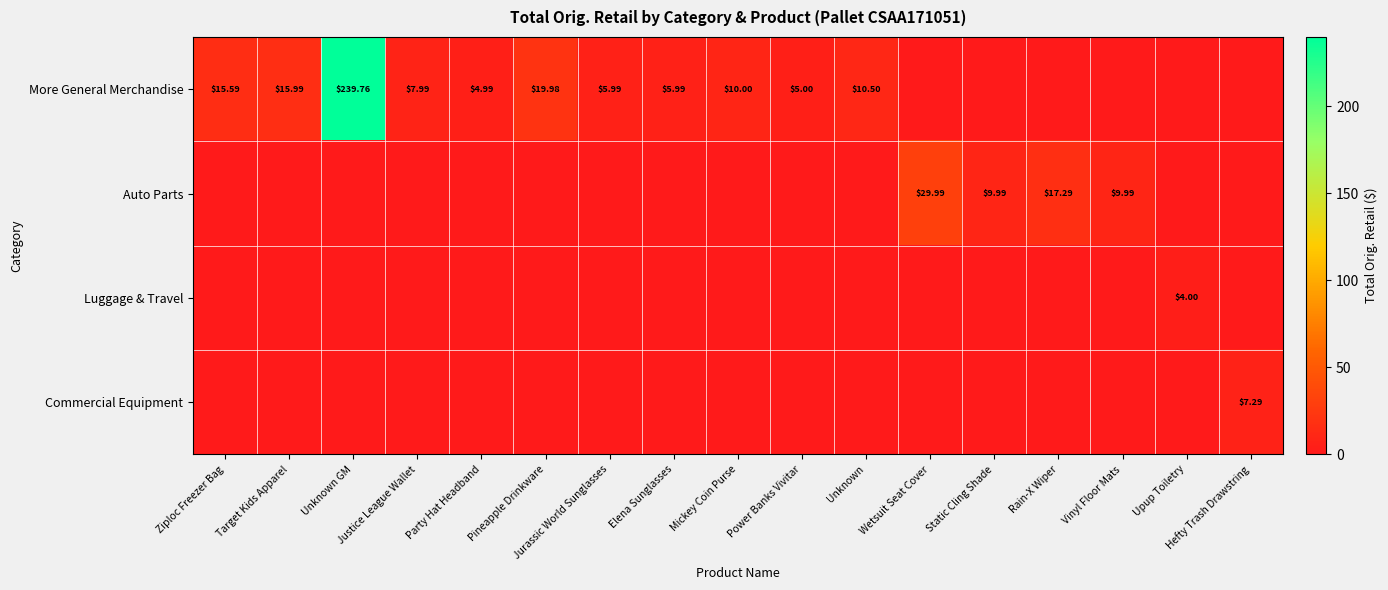

What is the greatest value displayed?

239.8